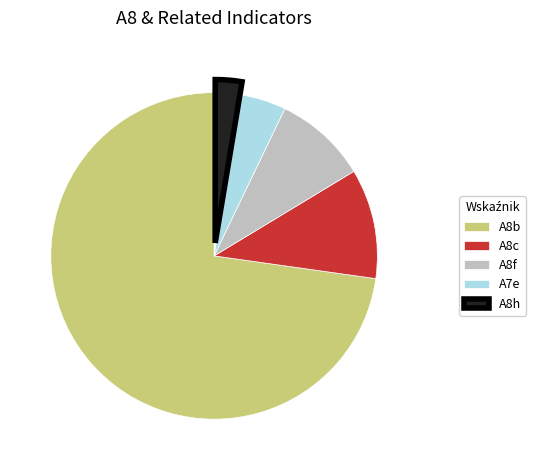

Rank the categories by value from highest to lowest.

A8b, A8c, A8f, A7e, A8h